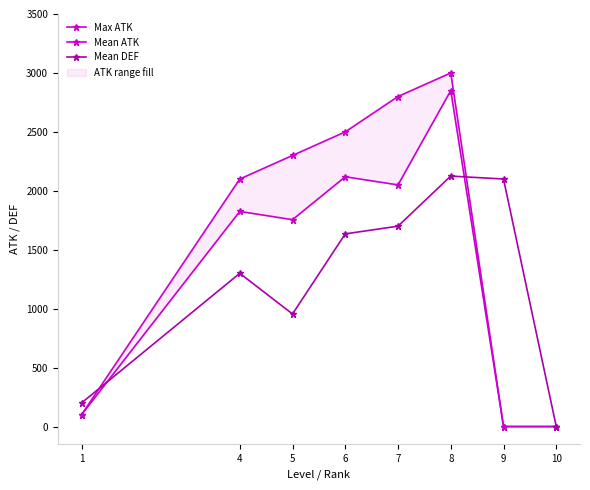

How many interior local valleys does the Mean ATK series have?

2